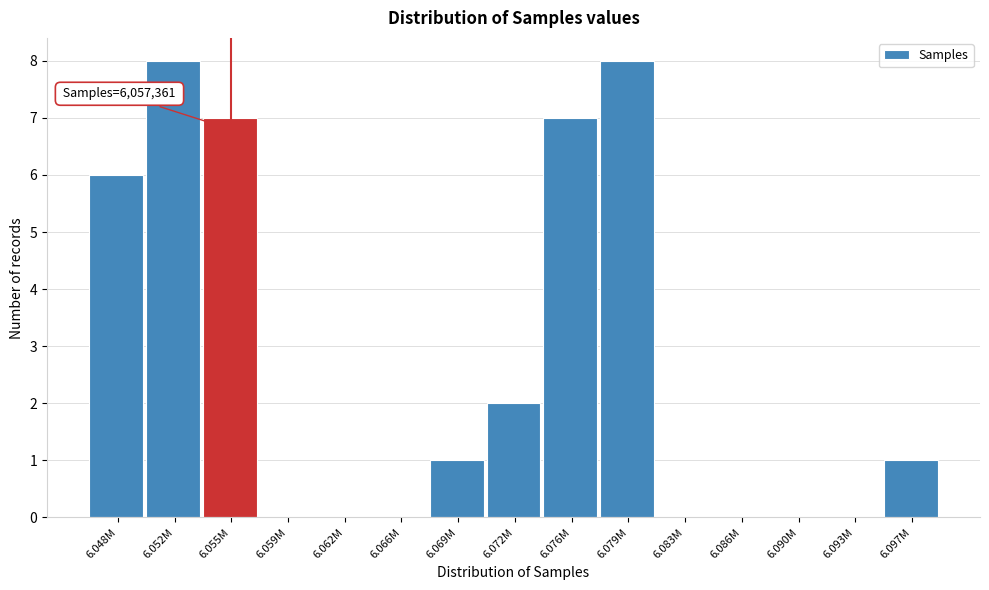

Reading left to right, transcribe all the data shown in this chart.

6.048M=6	6.052M=8	6.055M=7	6.059M=0	6.062M=0	6.066M=0	6.069M=1	6.072M=2	6.076M=7	6.079M=8	6.083M=0	6.086M=0	6.090M=0	6.093M=0	6.097M=1